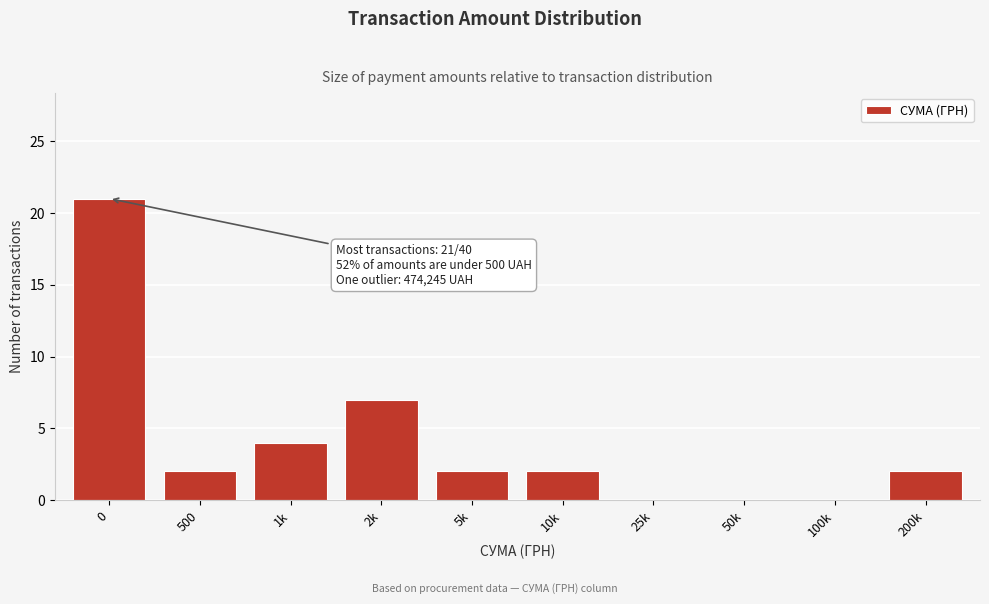

Reading left to right, list all the values displayed in this chart.

0=21	500=2	1k=4	2k=7	5k=2	10k=2	25k=0	50k=0	100k=0	200k=2